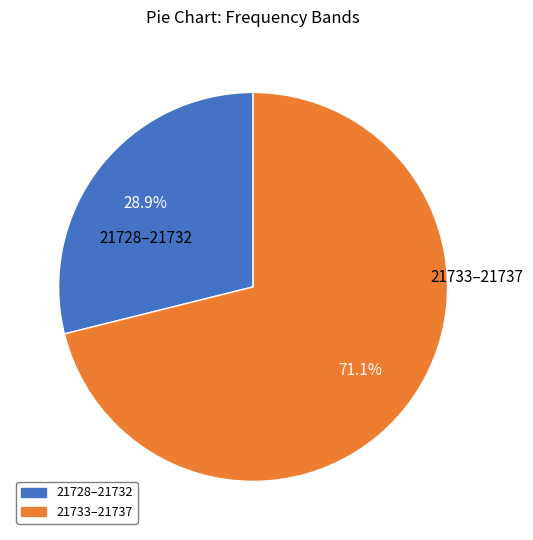

Does any single category account for the majority?

Yes